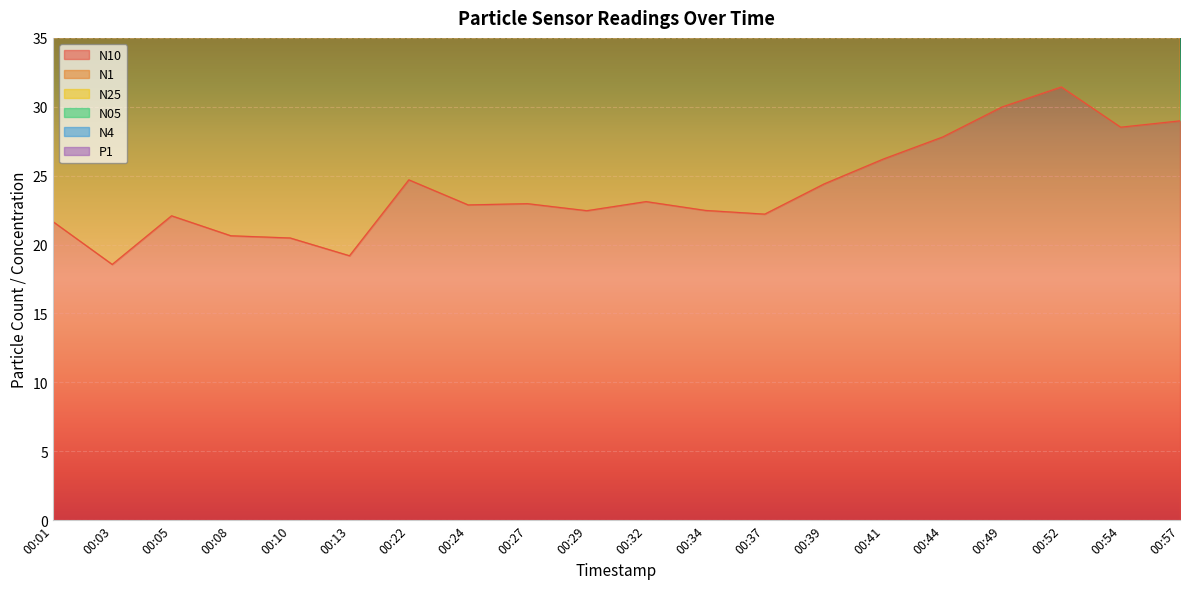

Reading right to left, what are all the values shown in this chart?

N10: 29.0	28.5	31.4	30.0	27.8	26.2	24.4	22.2	22.5	23.1	22.5	23.0	22.9	24.7	19.2	20.5	20.6	22.1	18.6	21.7
N1: 109.5	108.0	119.5	113.8	103.9	97.7	91.1	82.9	82.9	84.6	82.4	84.1	83.8	91.4	69.8	74.0	74.8	80.3	67.1	78.1
N25: 143.5	141.4	156.1	148.8	137.2	129.2	120.3	109.6	110.4	113.2	110.1	112.5	112.1	121.4	93.8	99.8	100.8	107.9	90.5	105.6
N05: 138.4	136.5	150.9	143.7	131.7	123.9	115.5	105.1	105.4	107.6	104.8	107.0	106.7	116.0	89.0	94.4	95.4	102.3	85.6	99.7
N4: 86.0	84.7	93.5	89.1	82.1	77.3	72.0	65.5	66.0	67.6	65.7	67.2	66.9	72.6	56.0	59.5	60.1	64.4	53.9	62.9